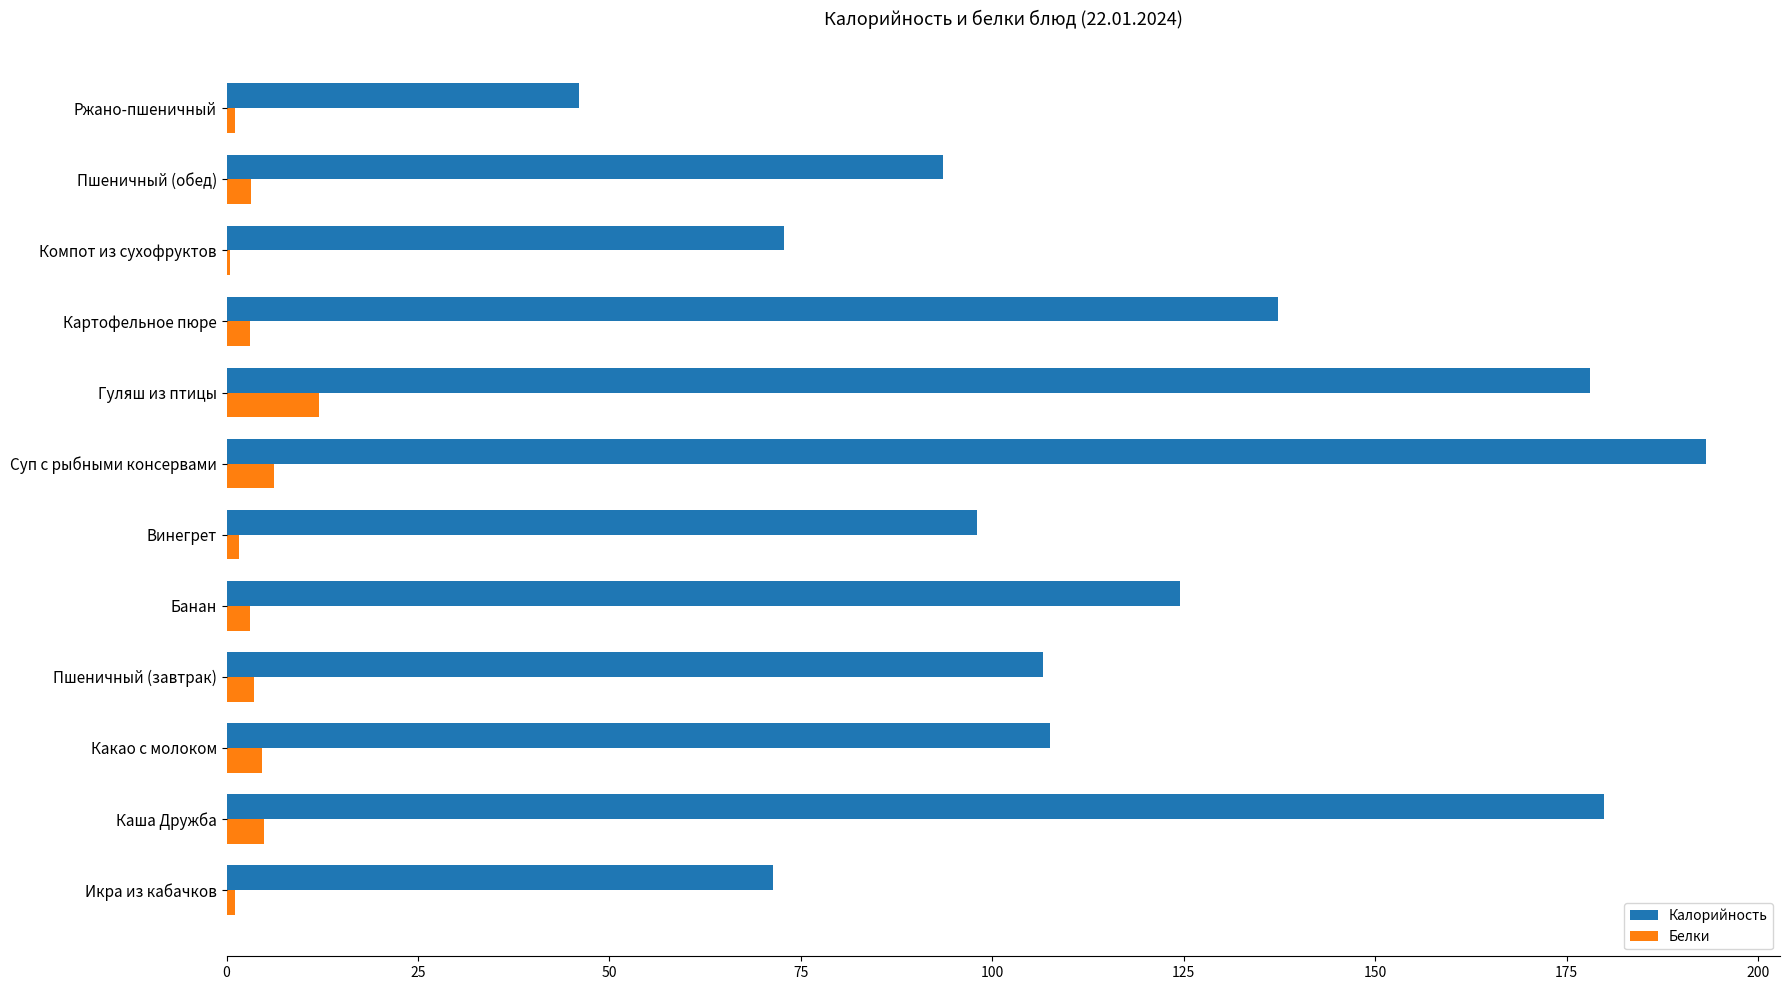

At which category does the chart reach its peak across all series?

Суп с рыбными консервами